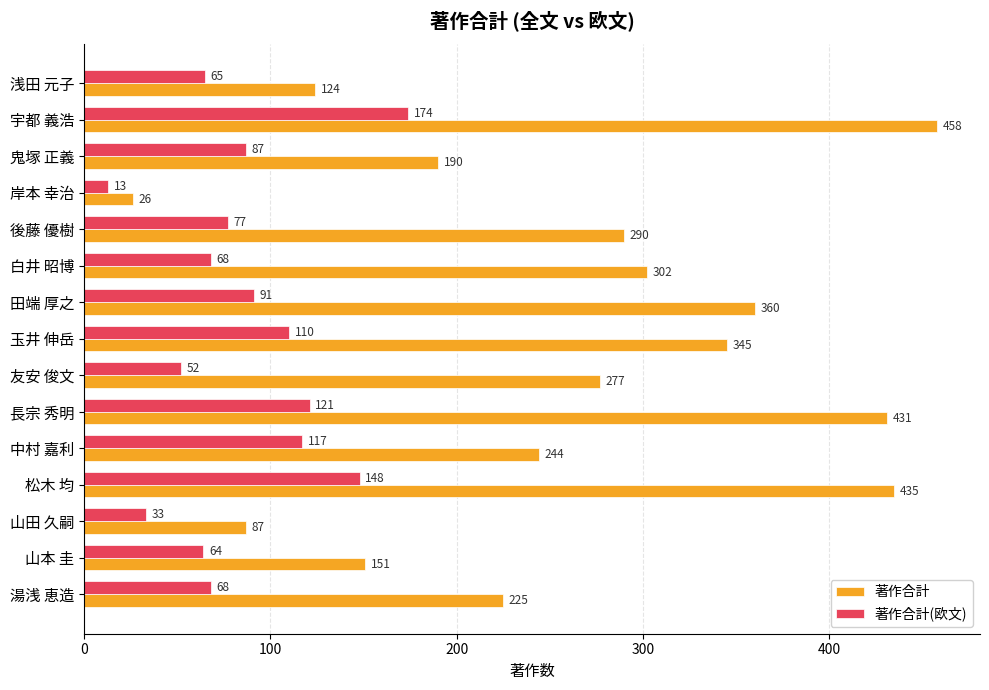

Which category has the lowest value across all series?

岸本 幸治